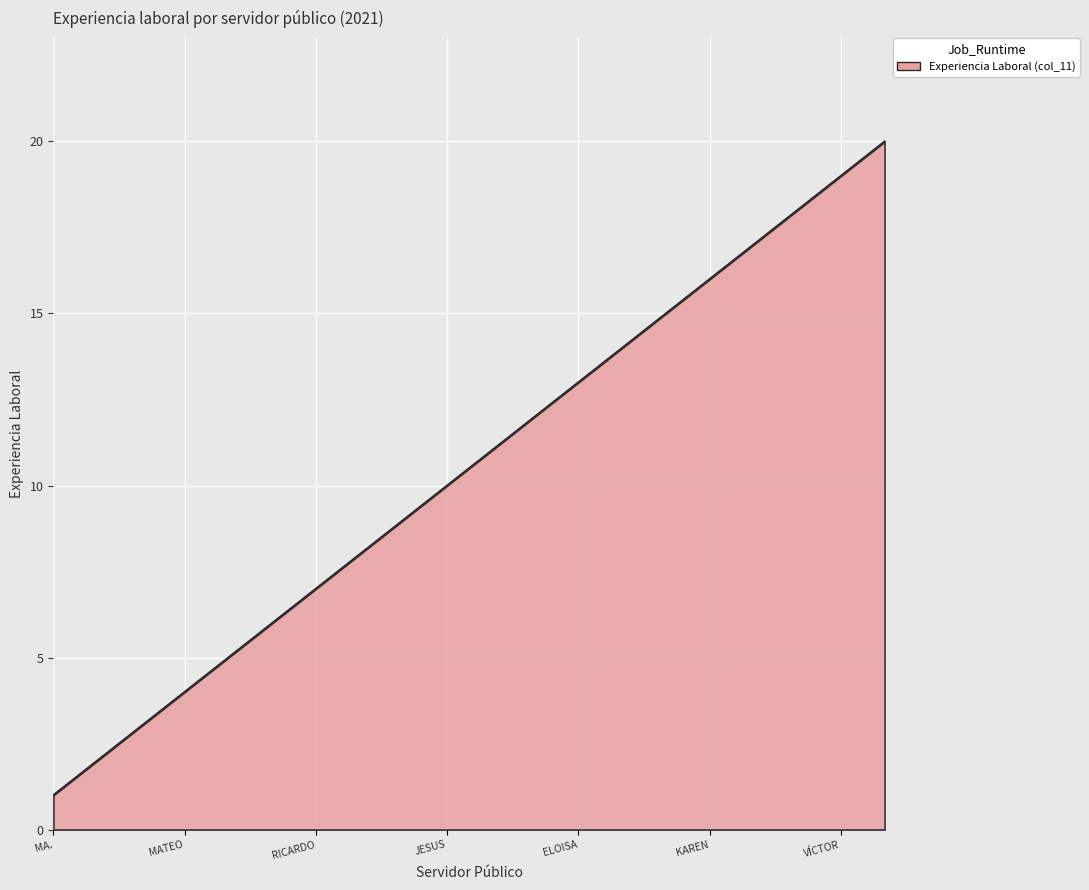

How many values are below 11?

10